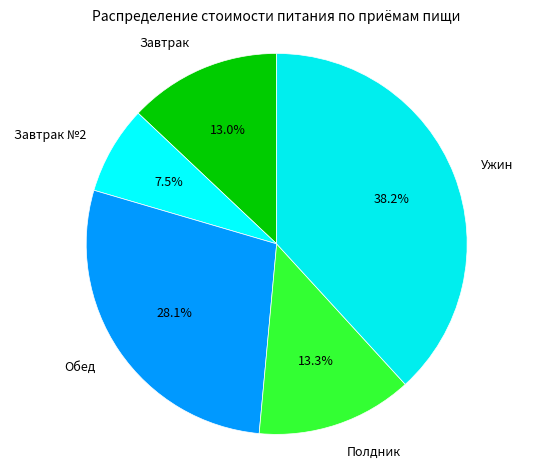

Between Полдник and Обед, which is larger?

Обед